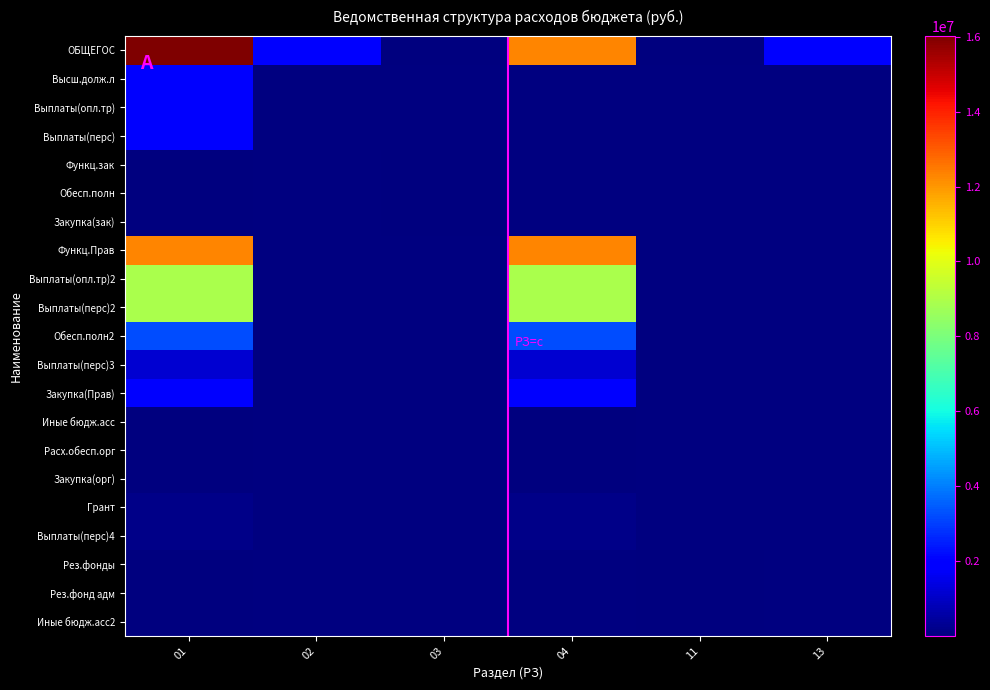

Which series has the largest total across all categories?

ОБЩЕГОС